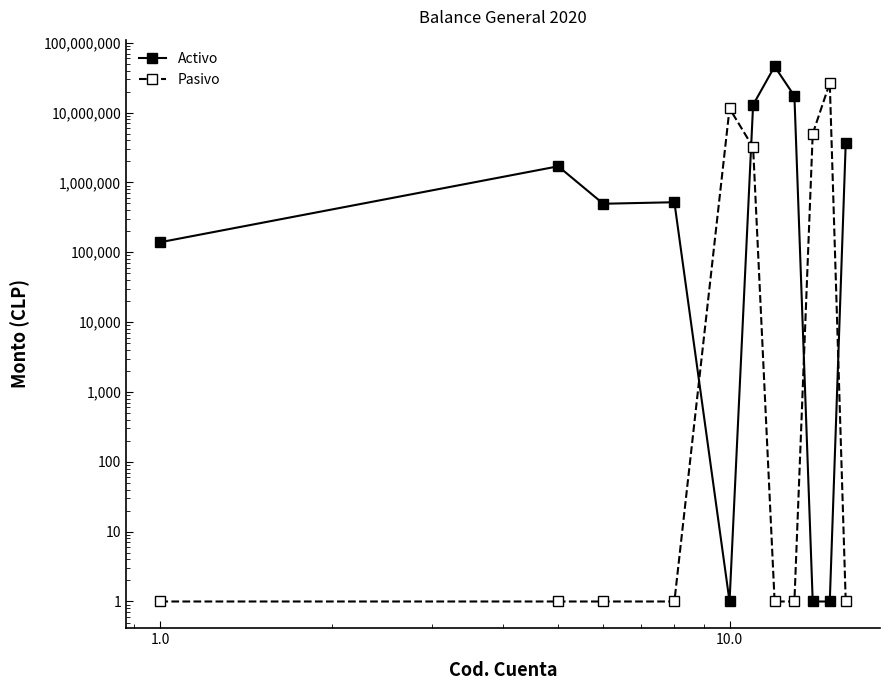

How many times do Pasivo and Activo cross each other?

4